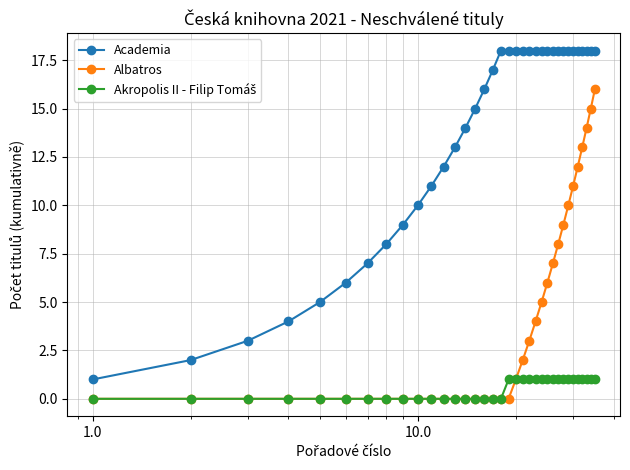

Which series has the largest total across all categories?

Academia